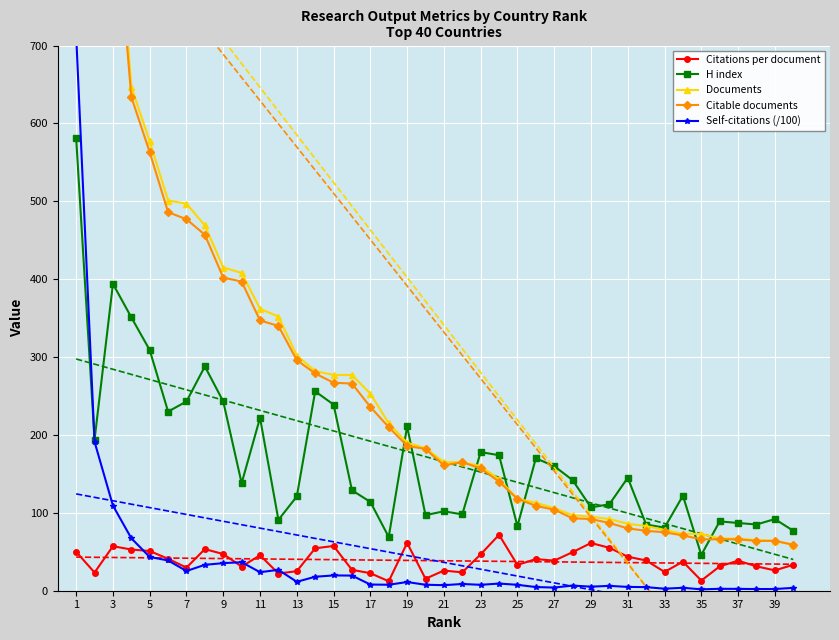

The Citations per document series shows 61.4 at 19. True or false?

True